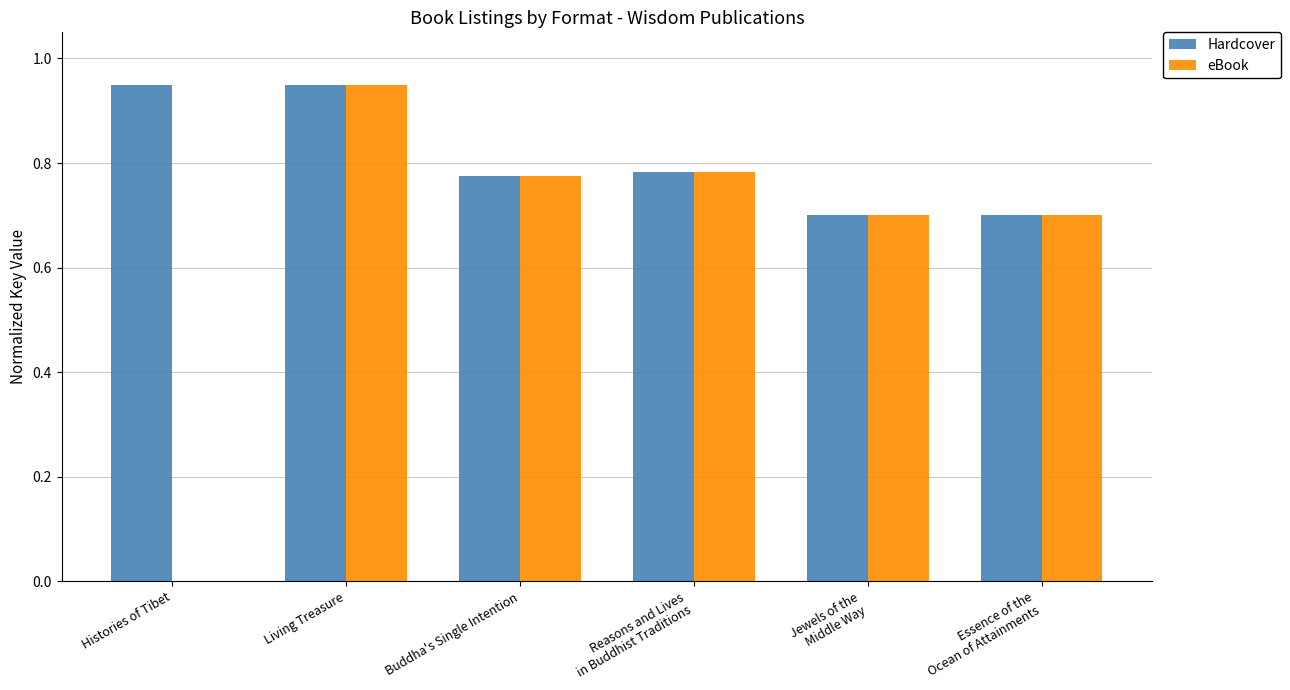

Which category has the highest value in the eBook series?

Living Treasure